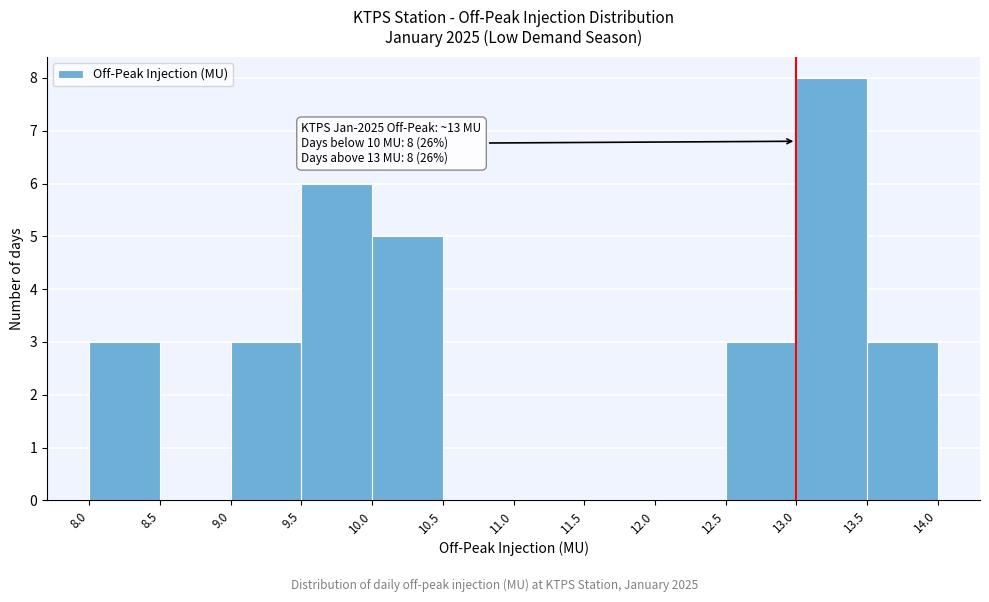

Over which range of the x-axis is the bar tallest?

13.0 to 13.5